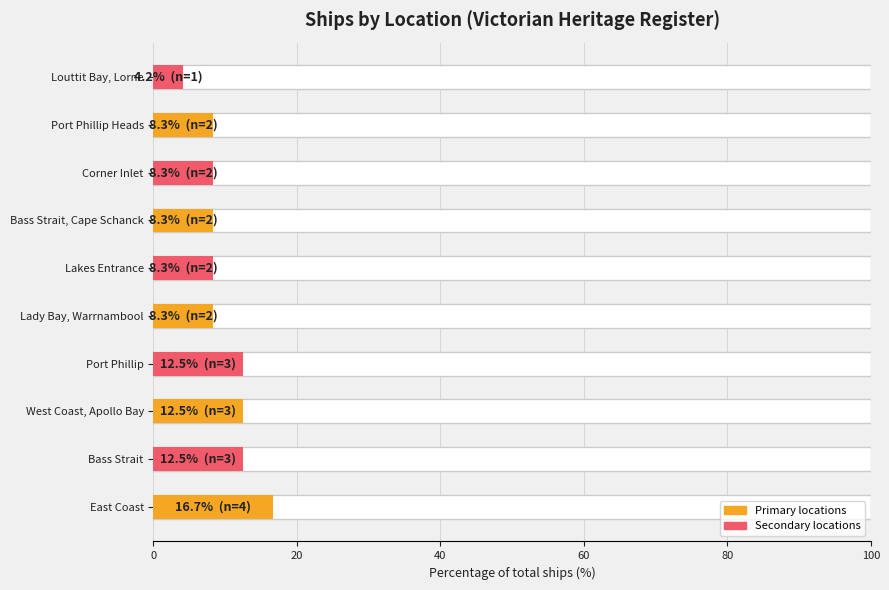

What is the greatest value displayed?

16.7